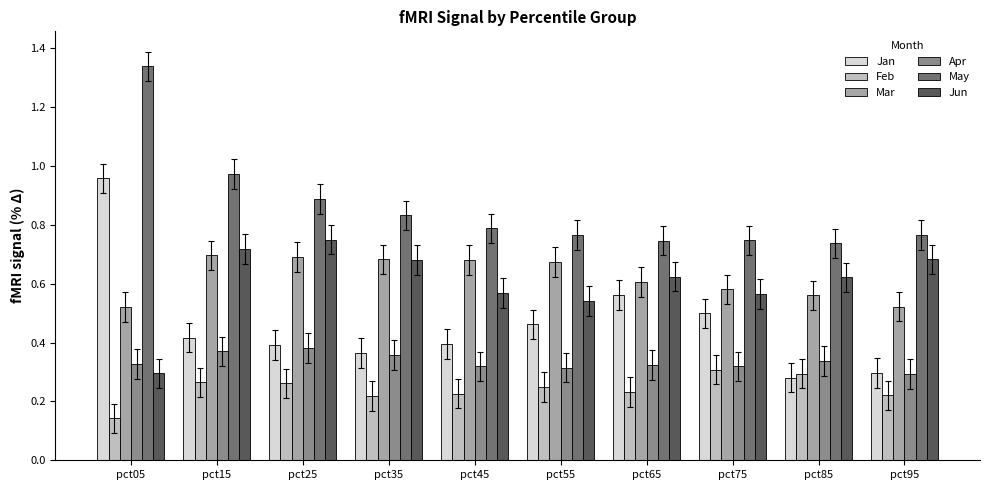

List the series in order of their peak value, lowest first.

Feb, Apr, Mar, Jun, Jan, May